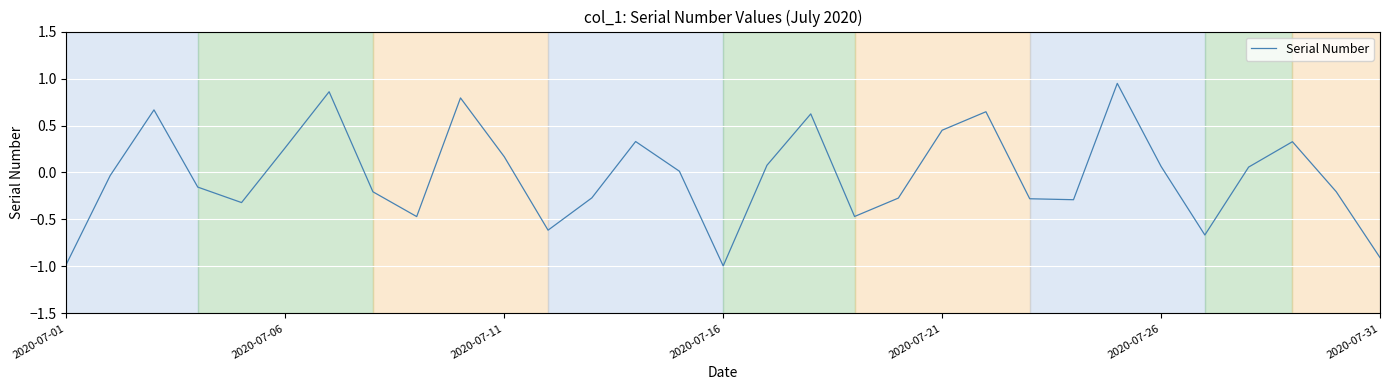

What is the difference between the maximum and second lowest values?

1.9